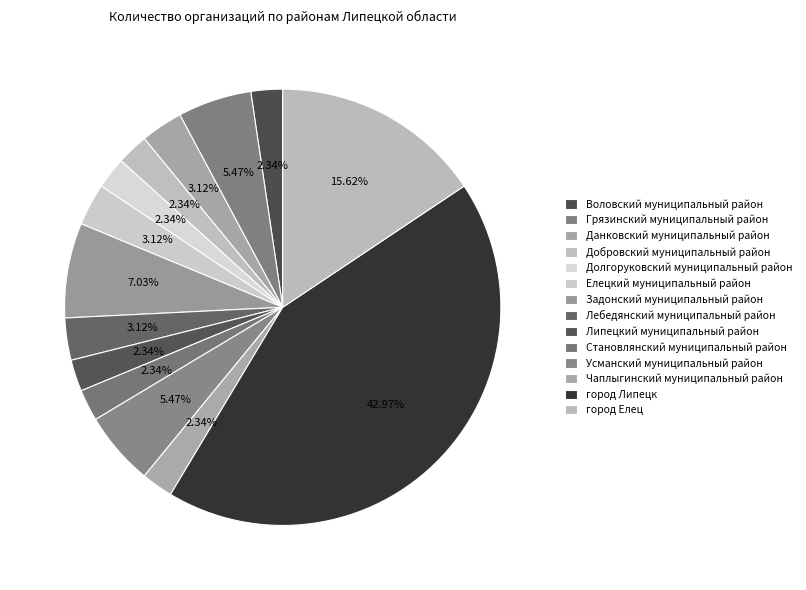

How many slices are in this pie chart?

14